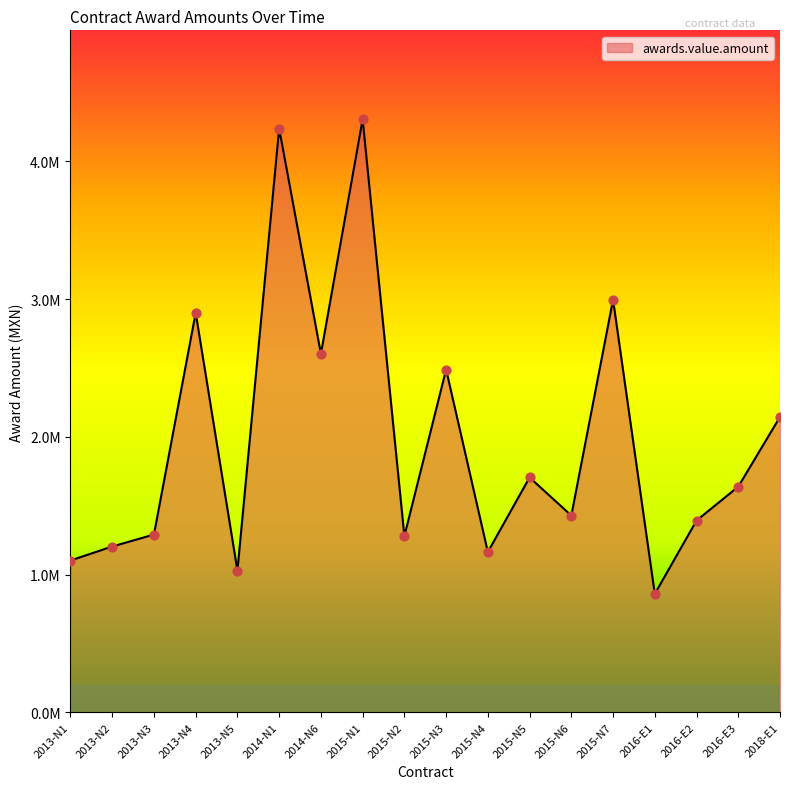

What is the ratio of the value at 2014-N1 to the value at 2015-N4?

3.6